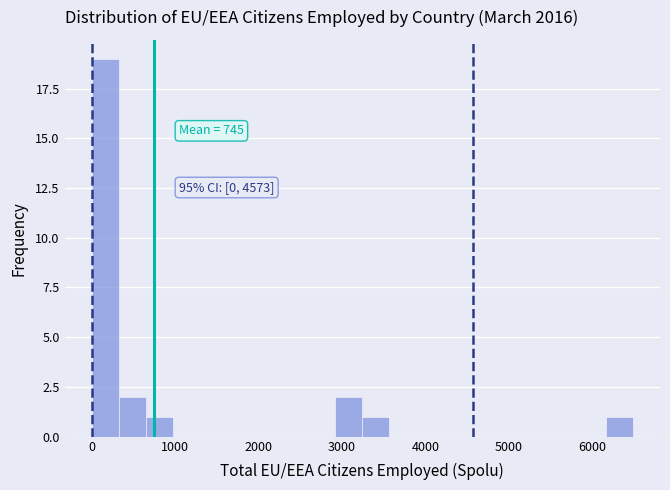

Read against the x-axis, roughly where is the centre of the tallest bar?

200